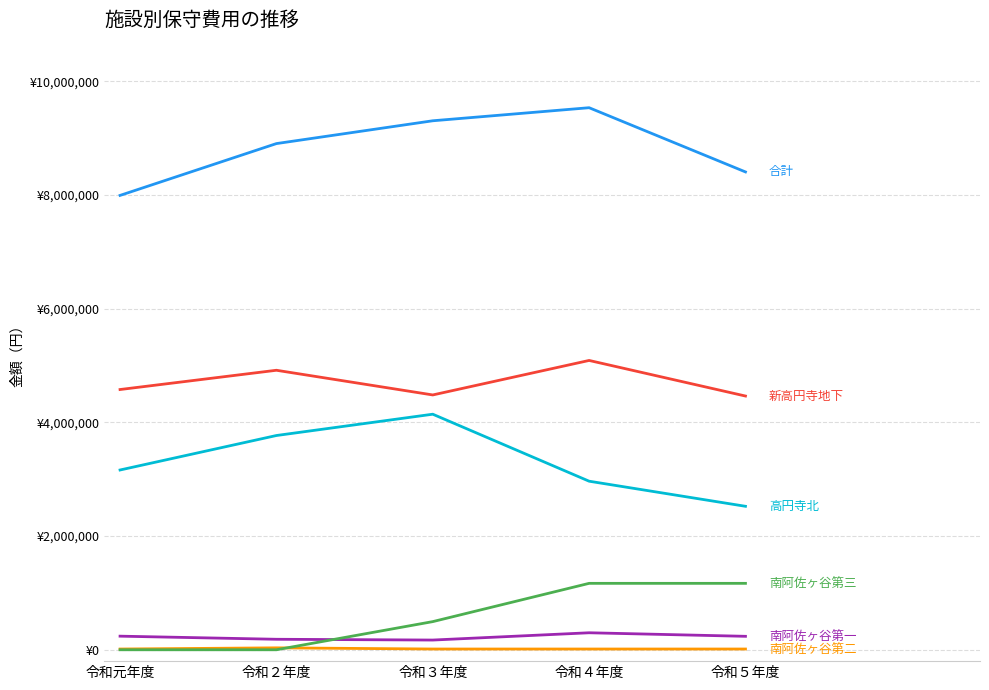

Is this an area chart (filled region under the line)?

No